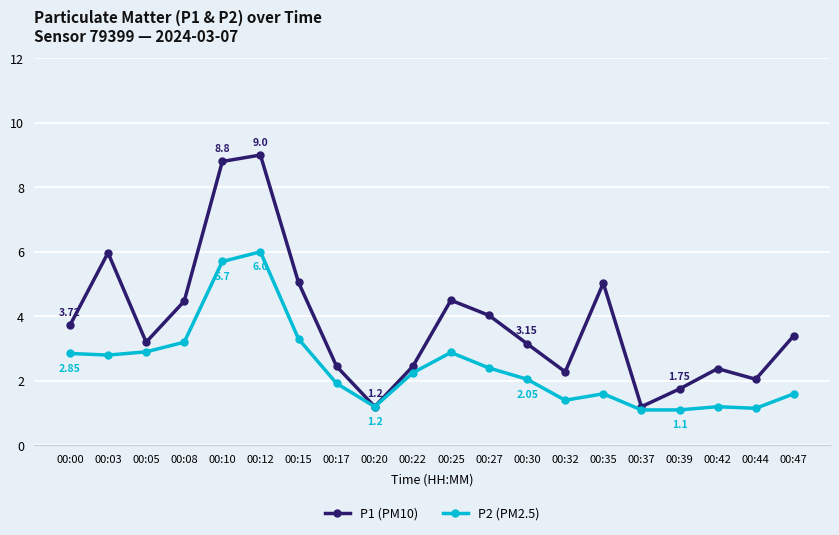

What is the spread (max minus min) of values at 00:12?

3.0